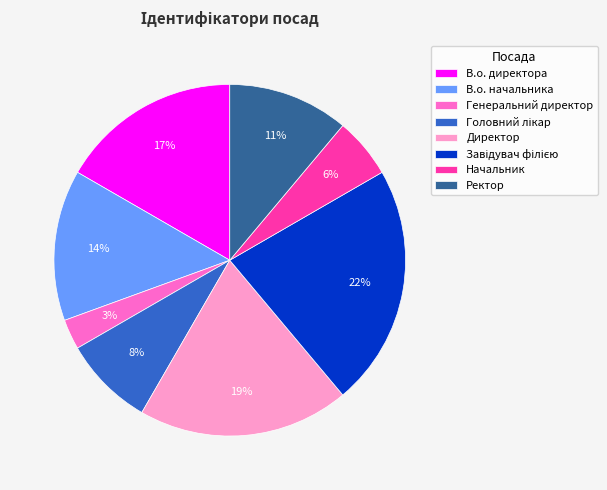

To the nearest percent, what percentage of the pie is Директор?

19%